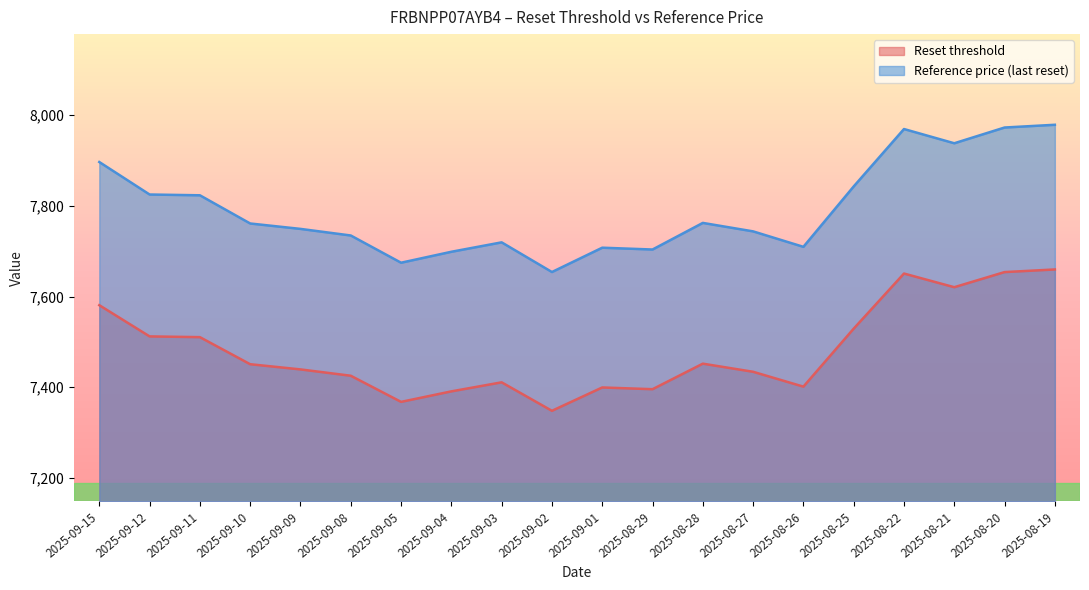

The value of Reference price (last reset) at 2025-09-04 is 7698.9. True or false?

True